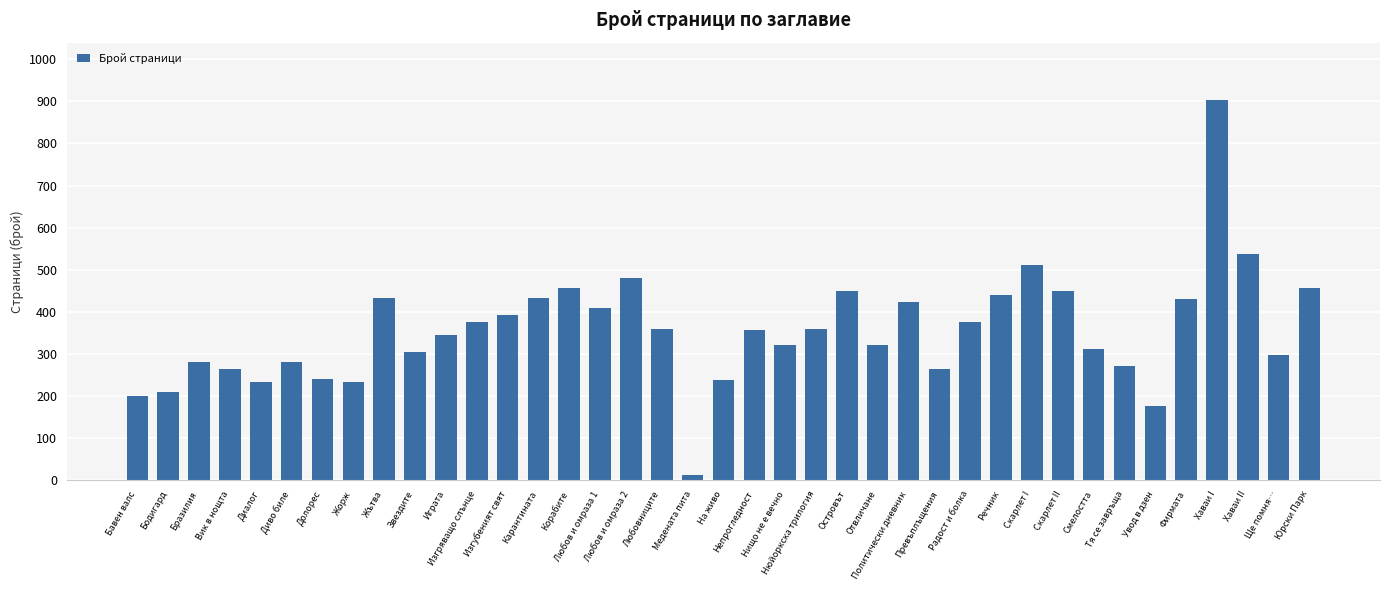

What is the value of the 25th bar from the left?

320